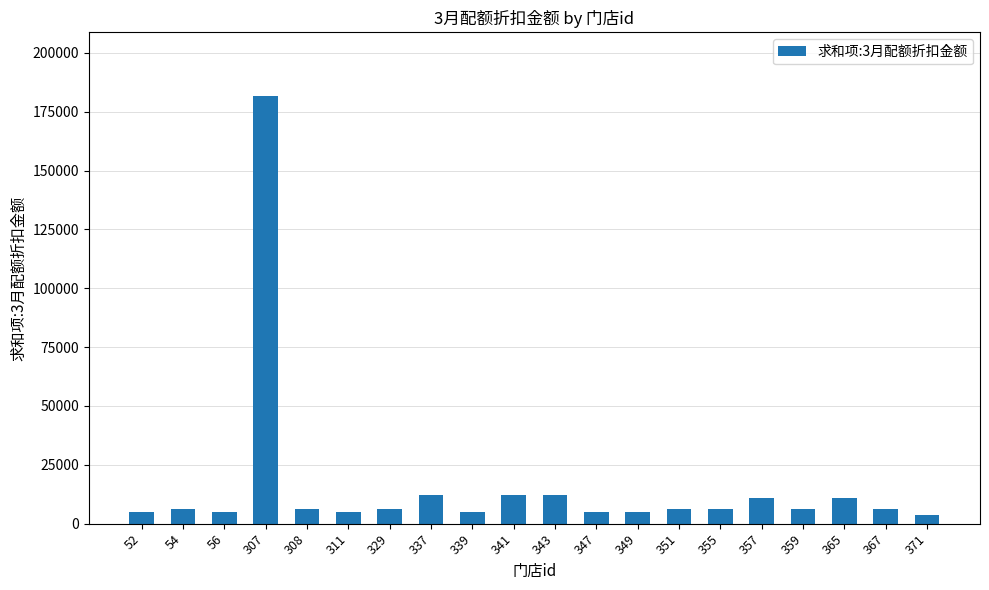

The value at 339 is 4840. True or false?

True